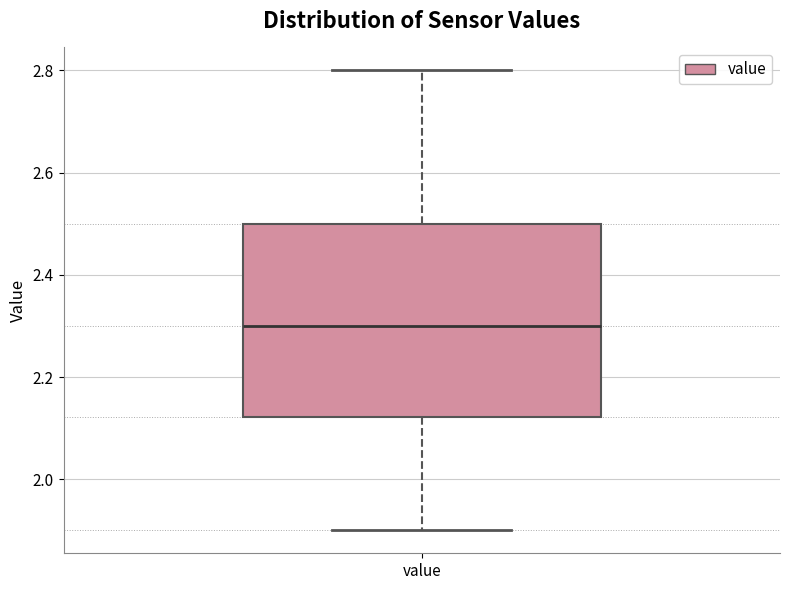

Read this box plot against the y-axis: the position of the median line, the range covered by the box, and the ends of both whiskers. The values are not printed on the chart, so give them approximately, as read against the axis.

median 2.30, box 2.12 to 2.50, whiskers 1.90 to 2.80